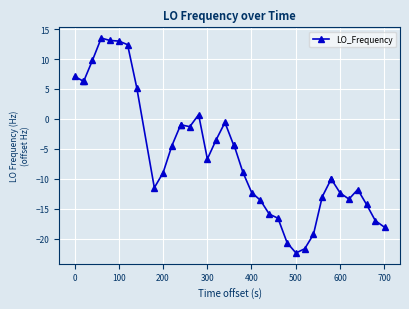

What is the smallest value displayed?

-22.4